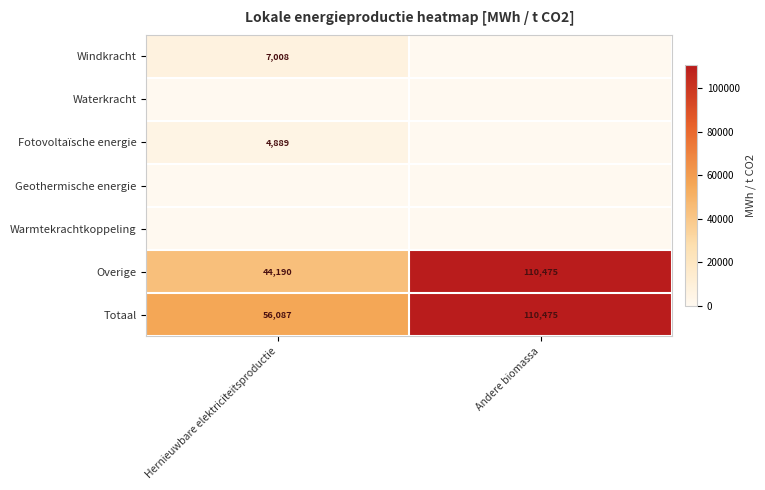

At which category is the sum across all series the highest?

Andere biomassa